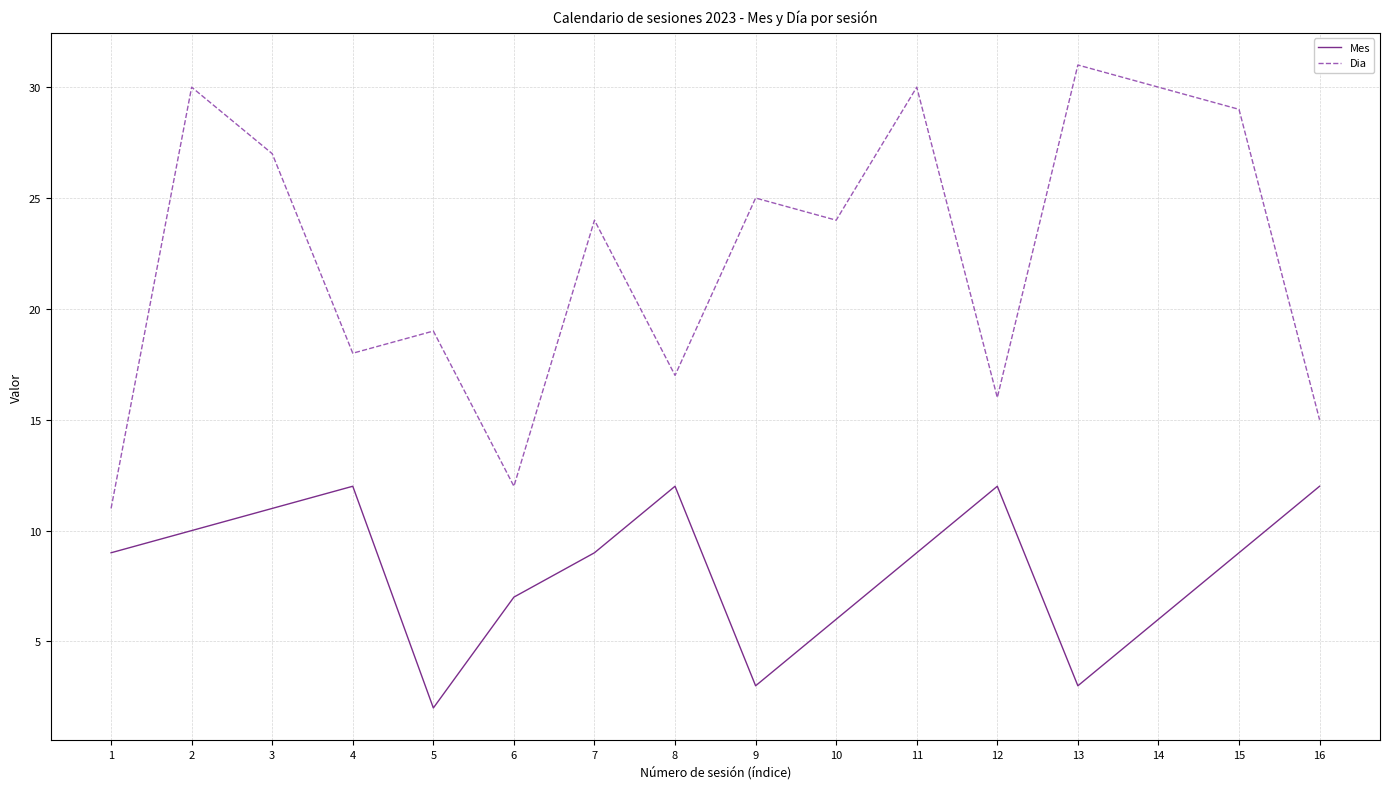

True or false: Mes has more than 0 points higher than both neighbors.

True